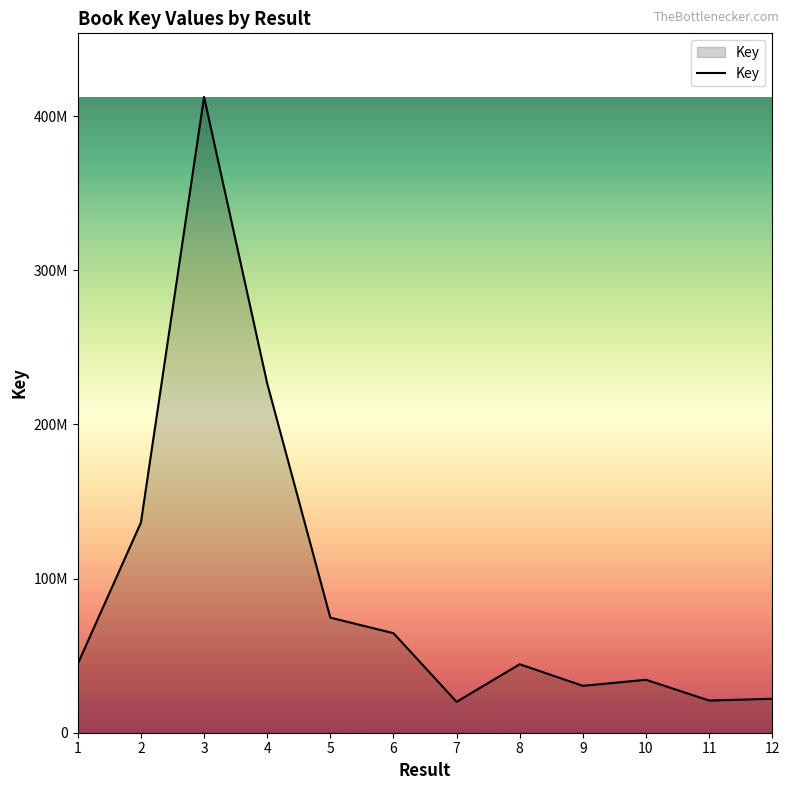

Where is the data nearest to the value 216223944?

4